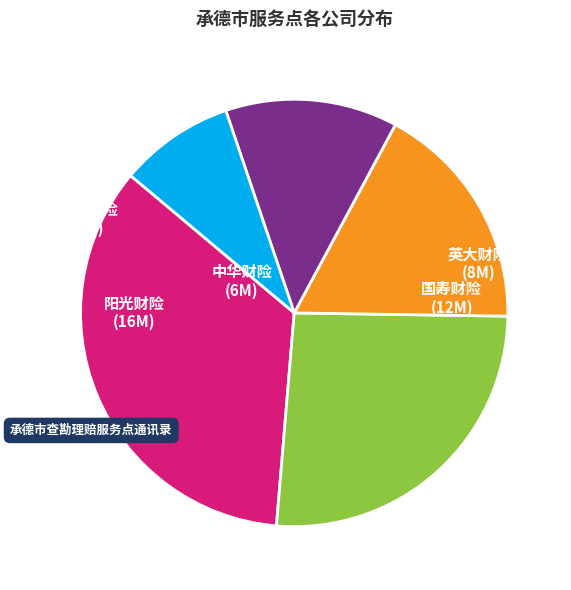

Is it true that 渤海财险 is 9% of the pie?

True